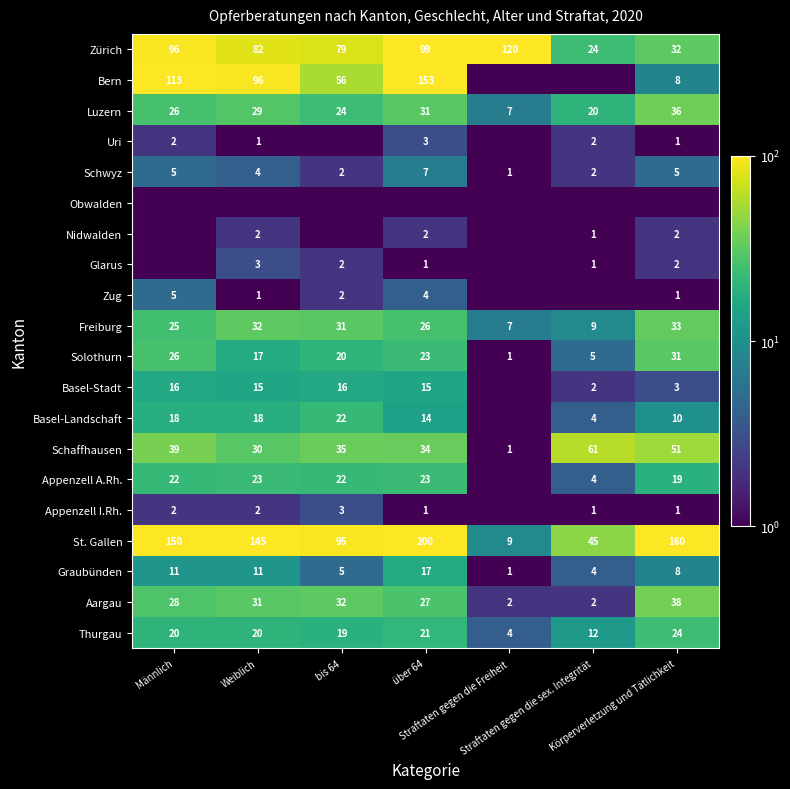

What is the difference between the maximum and minimum values in the Aargau series?

36.0